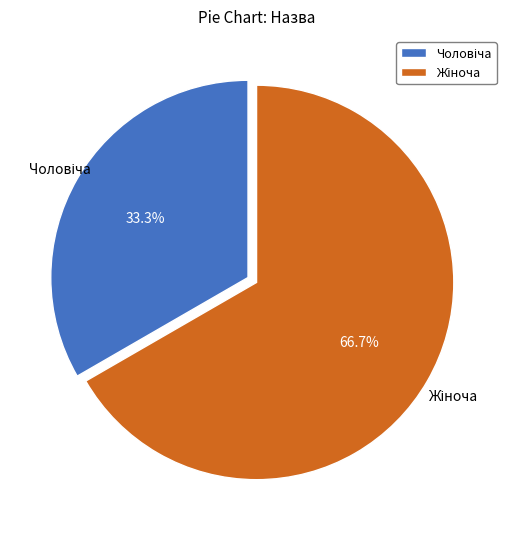

Does any single category account for the majority?

Yes